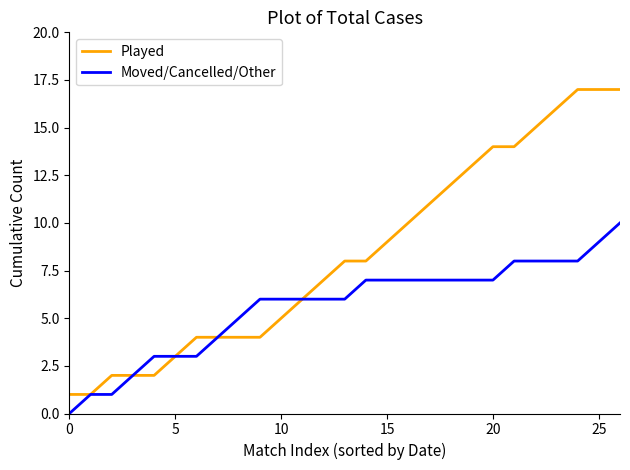

Which series has the largest range (max minus min)?

Played